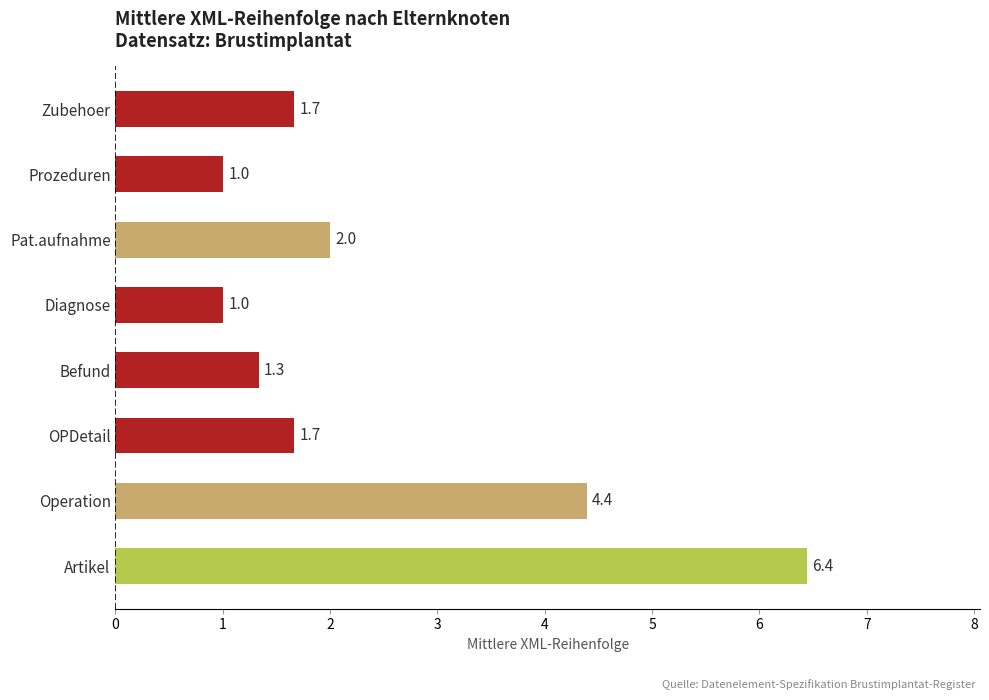

How many categories are shown in the chart?

8